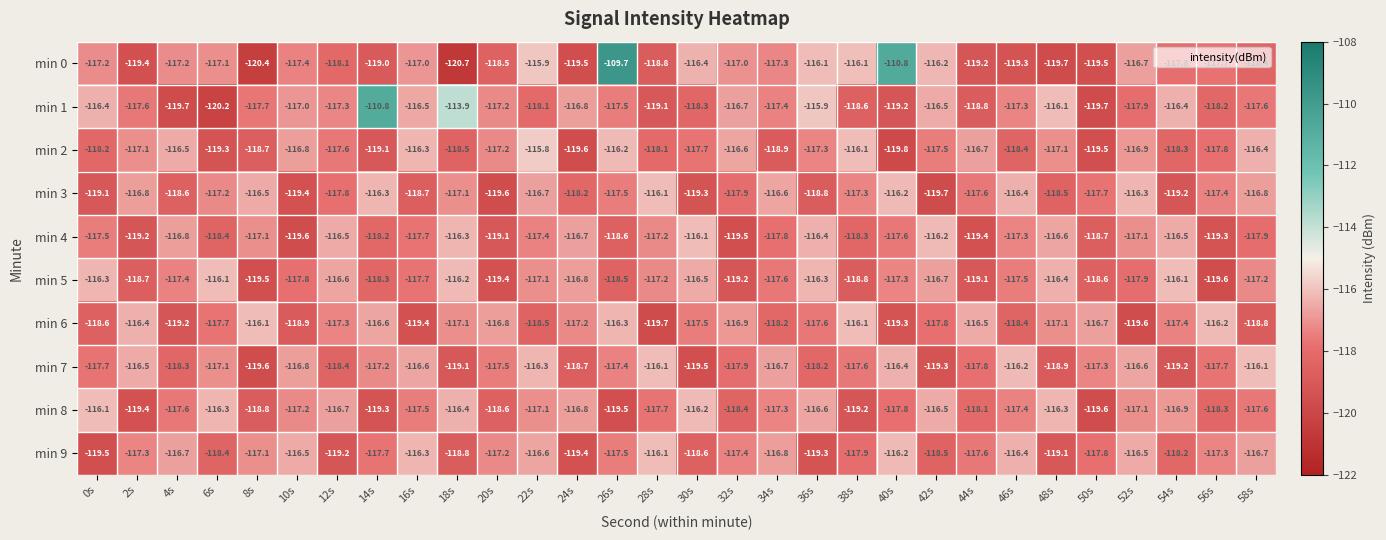

Which series has the widest spread of values?

min 0